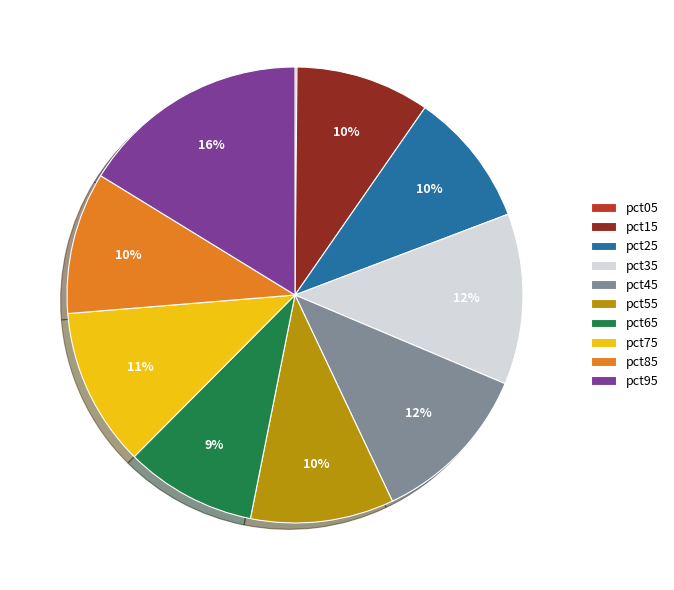

Which has a higher value, pct85 or pct35?

pct35